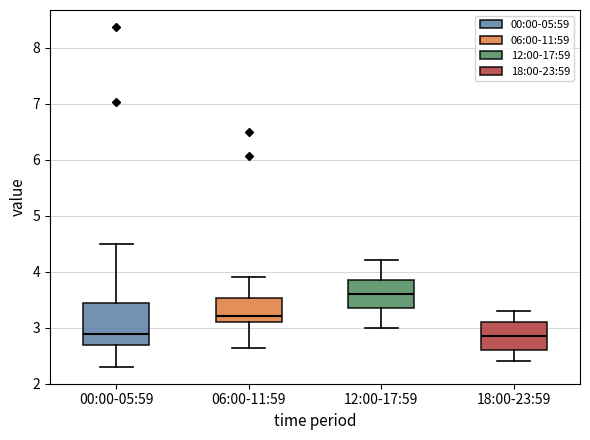

Comparing the boxes themselves (not the whiskers), which one is the tallest?

00:00-05:59